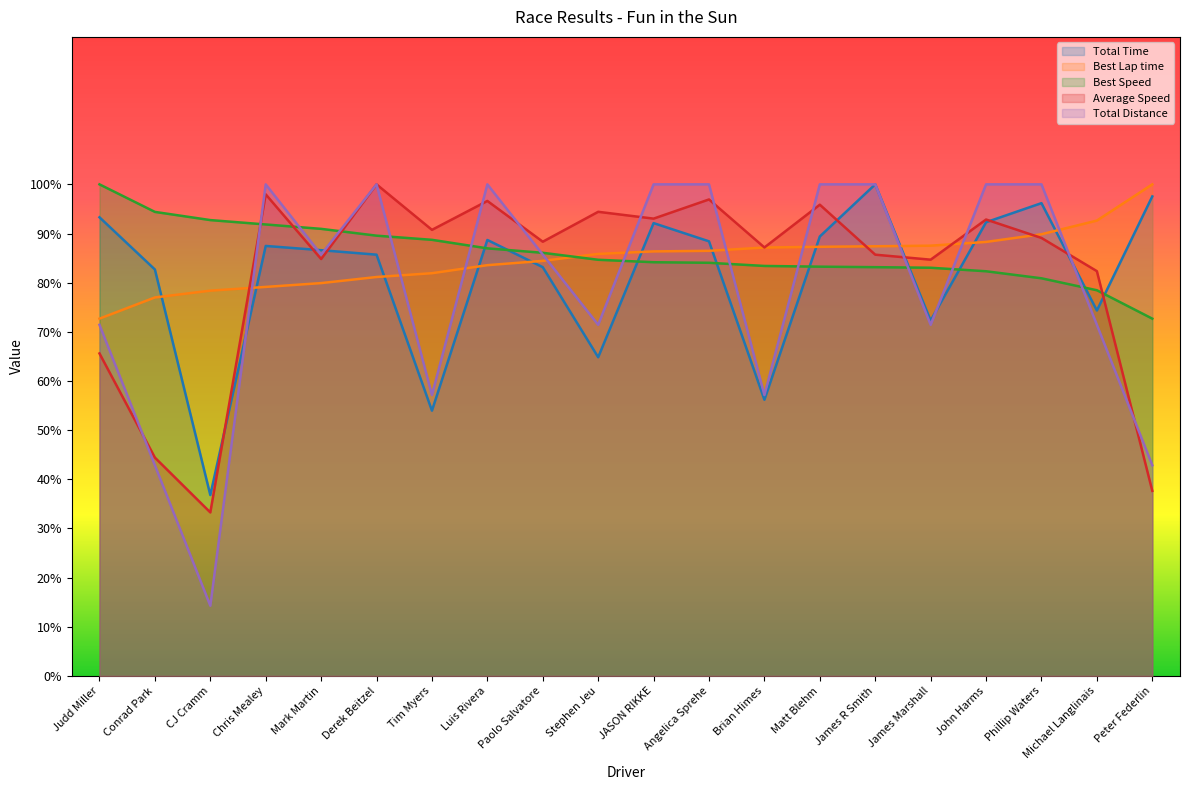

What are all the series names shown in the legend?

Total Time, Best Lap time, Best Speed, Average Speed, Total Distance